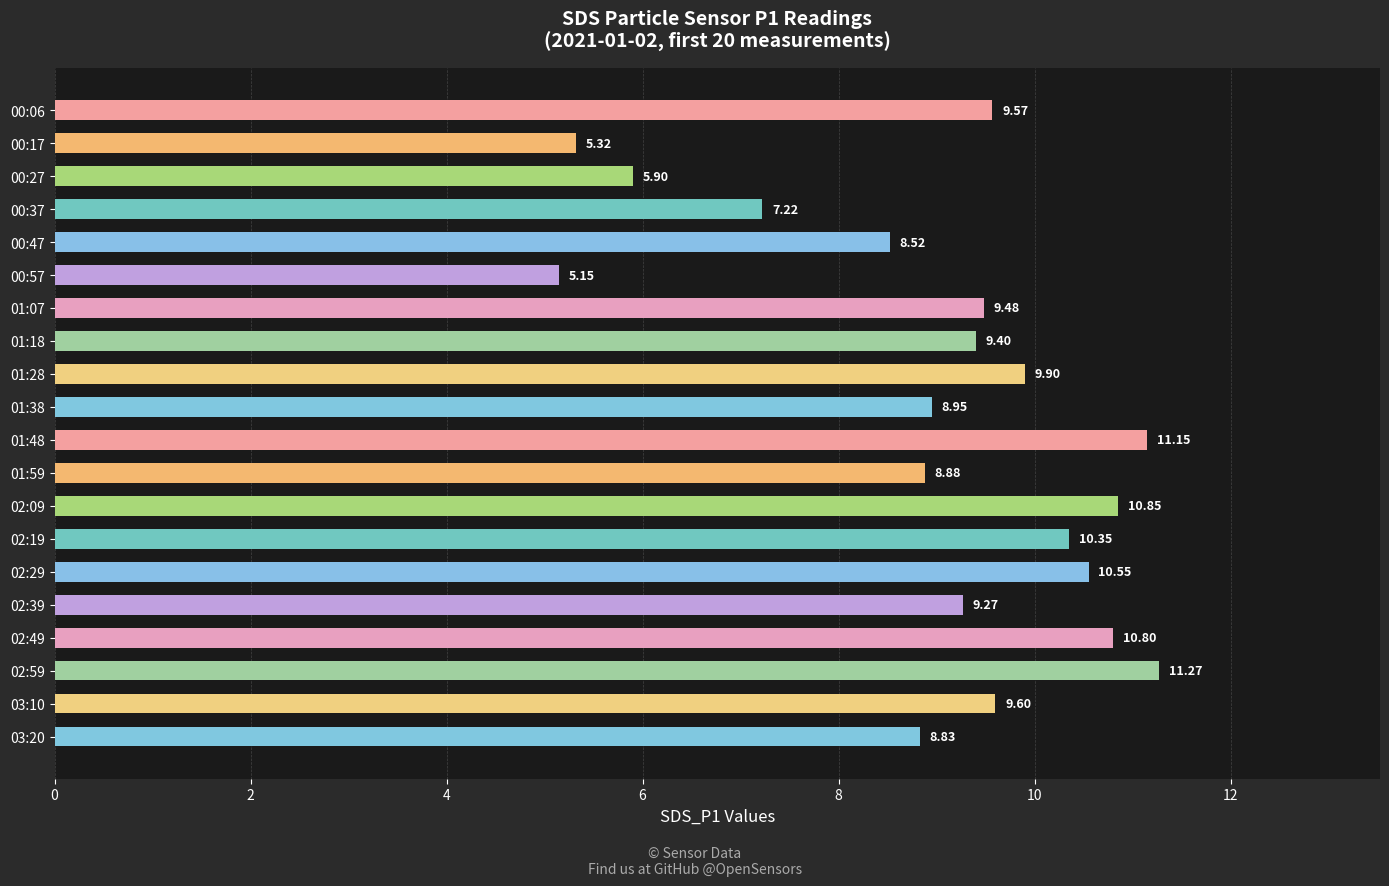

List the labels in order of value, largest first.

02:59, 01:48, 02:09, 02:49, 02:29, 02:19, 01:28, 03:10, 00:06, 01:07, 01:18, 02:39, 01:38, 01:59, 03:20, 00:47, 00:37, 00:27, 00:17, 00:57